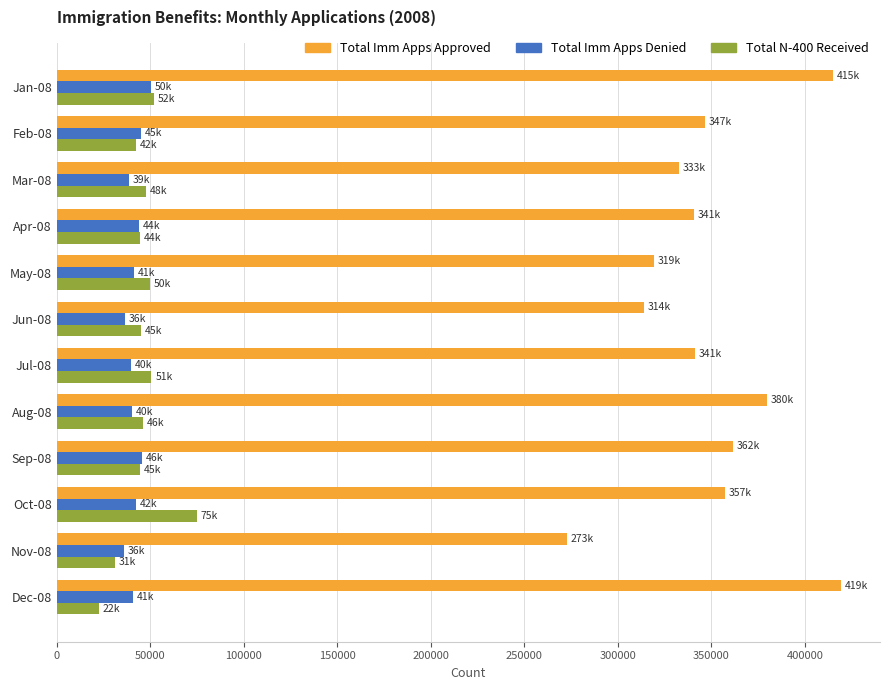

The value of Total Imm Apps Approved at Jul-08 is 508831. True or false?

False